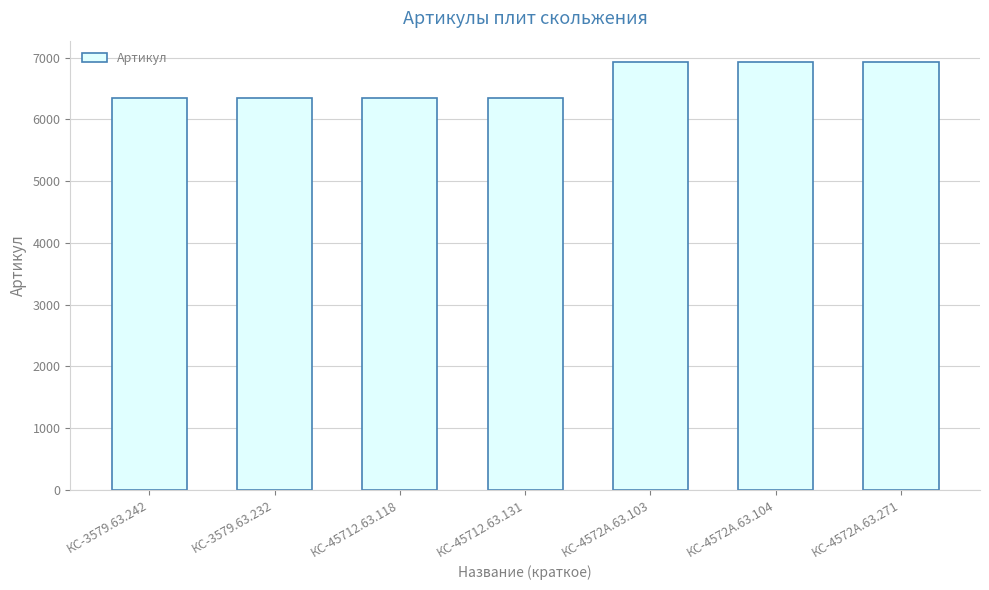

How many categories are shown in the chart?

7